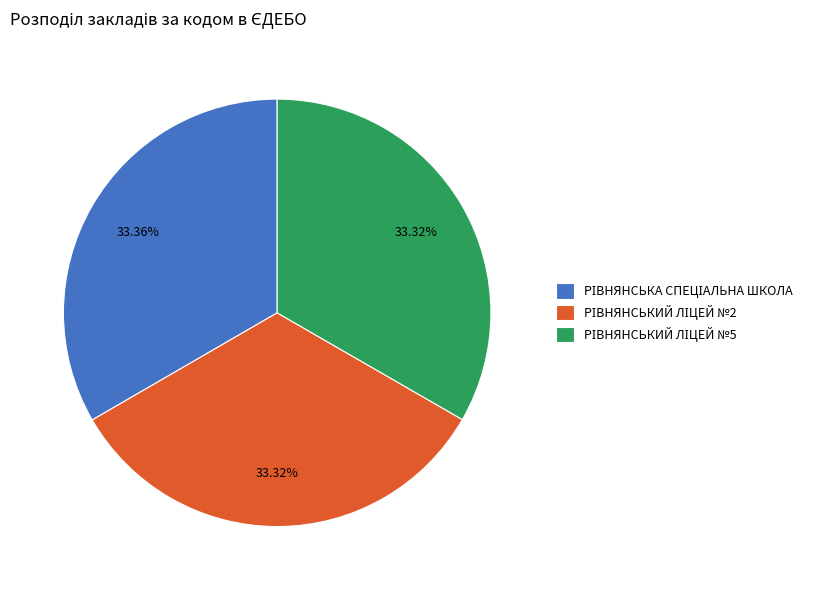

Is there a majority slice in this chart?

No